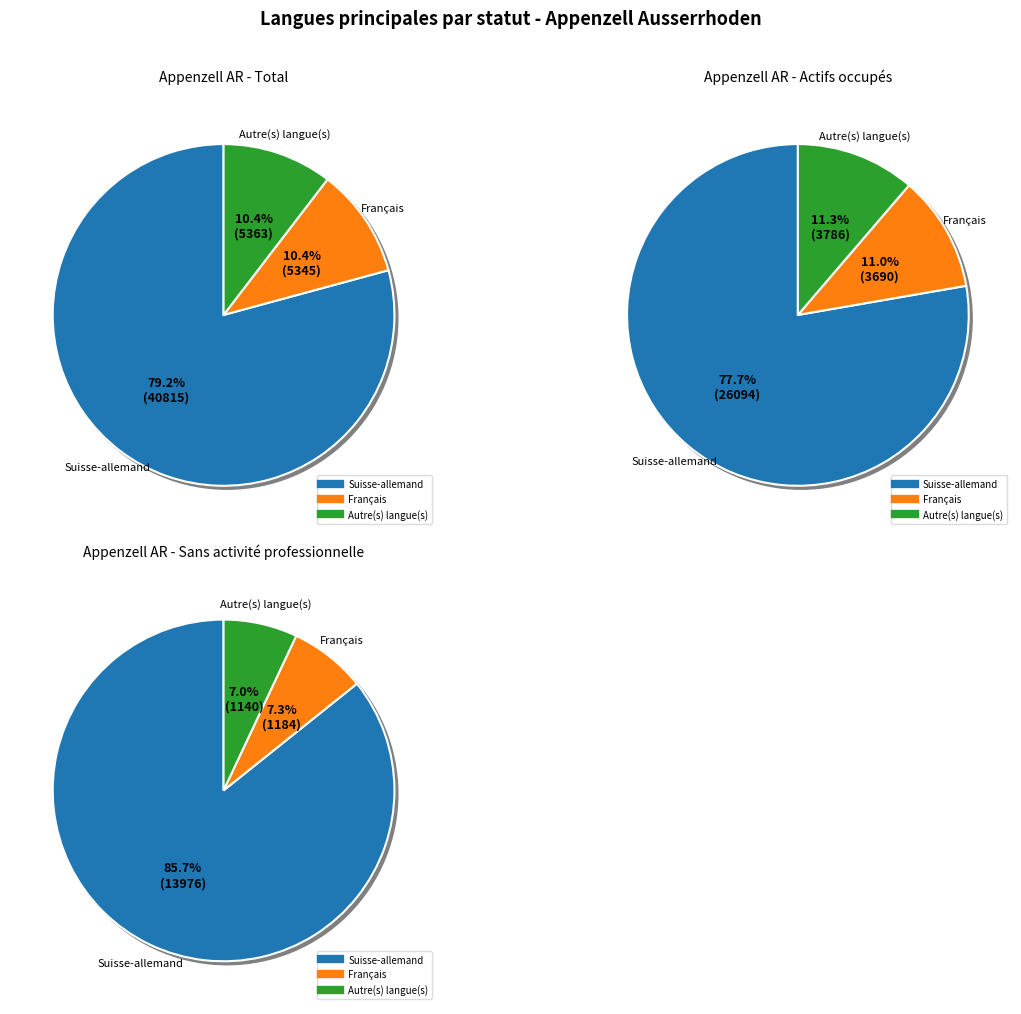

What is the largest slice in the pie chart?

Suisse-allemand